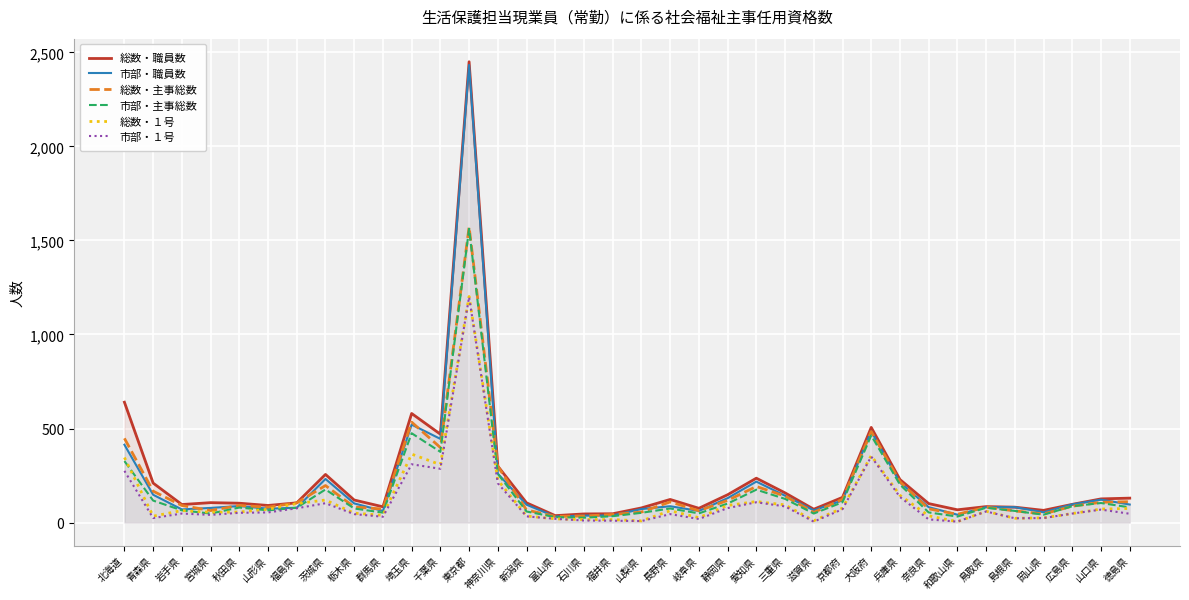

How many lines are shown in the chart?

6